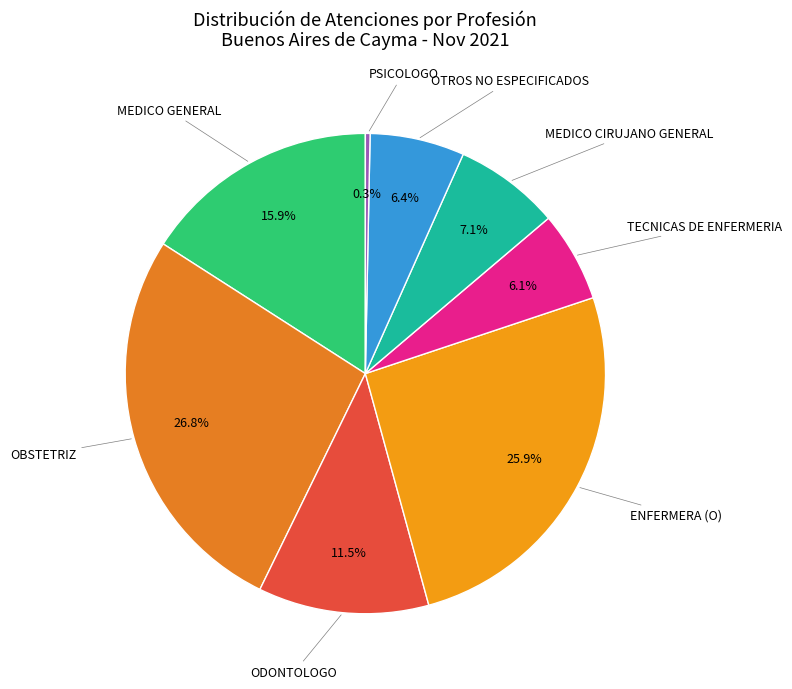

How many slices are in this pie chart?

8